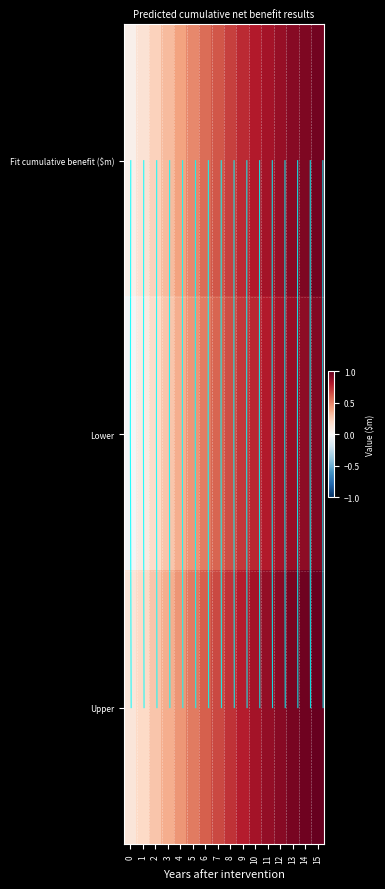

What is the difference between the maximum and minimum values in the Upper series?

0.9